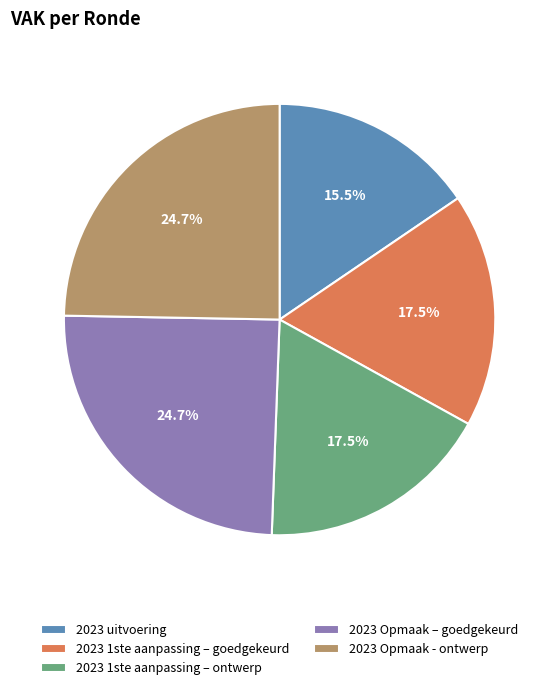

Combined, do 2023 Opmaak – goedgekeurd and 2023 1ste aanpassing – goedgekeurd account for over 50%?

No